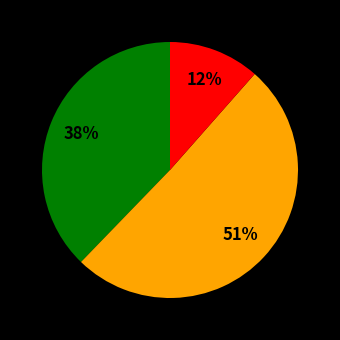

To the nearest percent, what is the average slice percentage?

33%